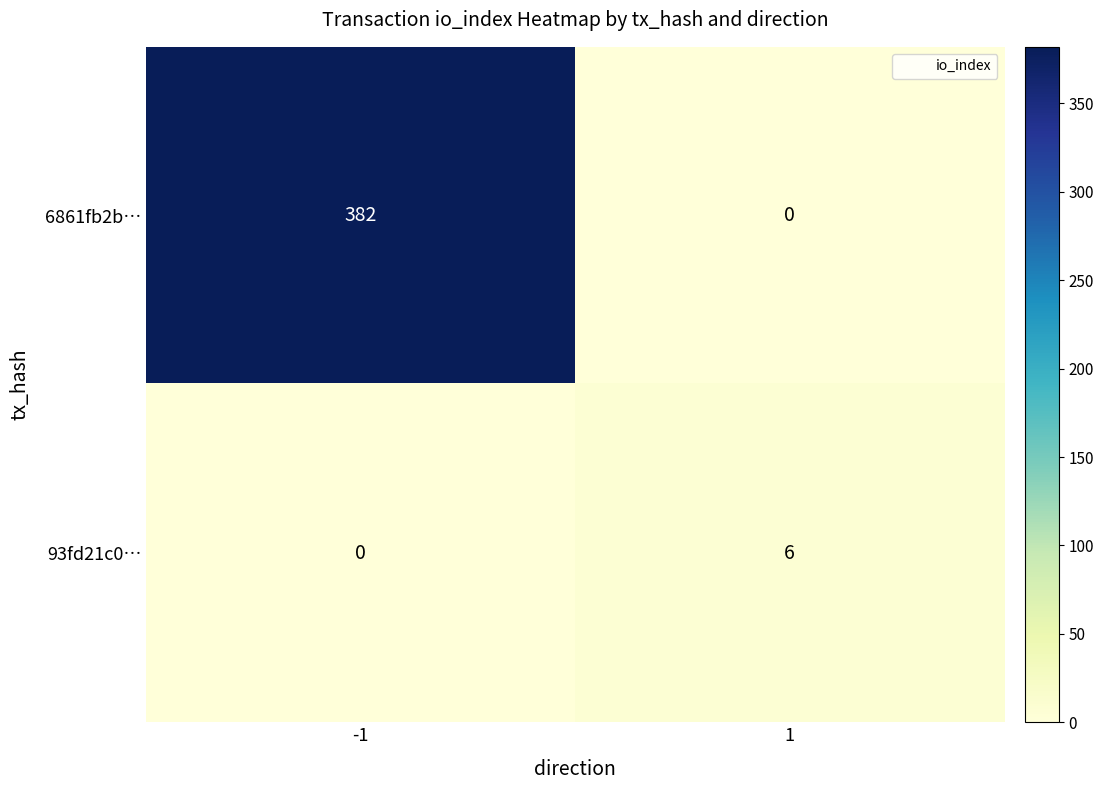

What is the difference between the maximum and minimum values in the 6861fb2b… series?

382